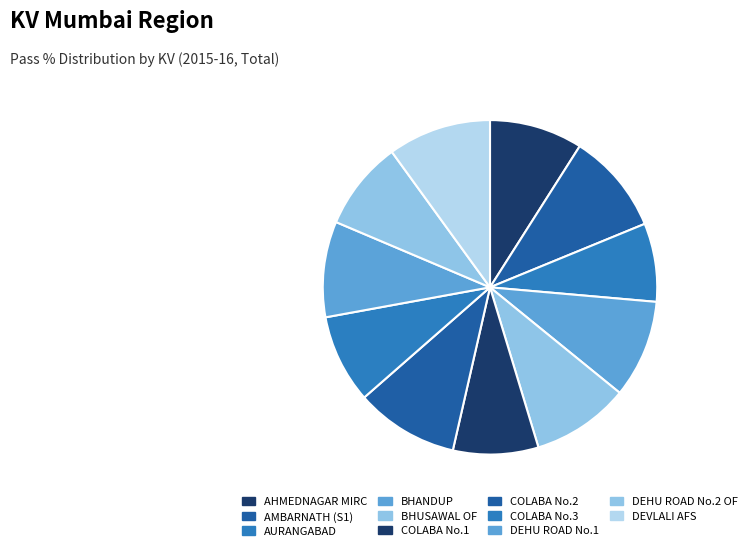

Rank the categories by value from lowest to highest.

AURANGABAD, COLABA No.1, COLABA No.3, DEHU ROAD No.2 OF, AHMEDNAGAR MIRC, DEHU ROAD No.1, BHUSAWAL OF, BHANDUP, AMBARNATH (S1), COLABA No.2, DEVLALI AFS